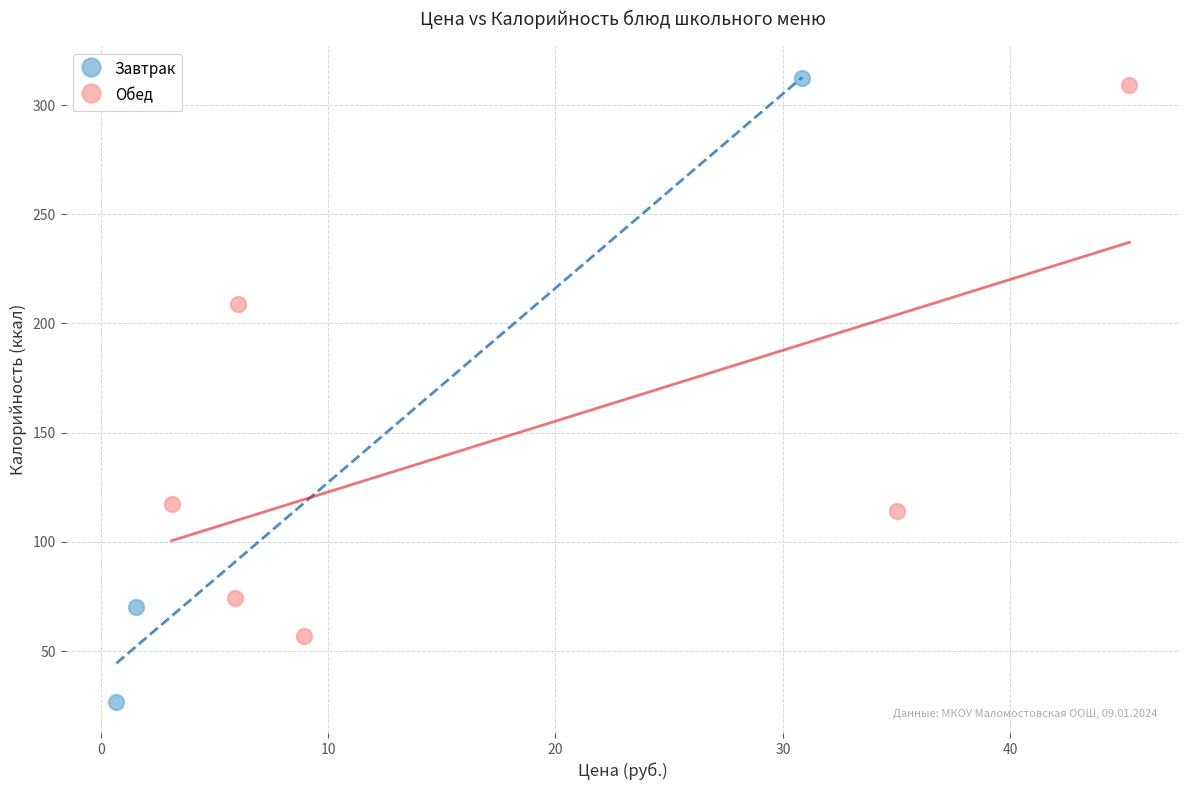

Which series contains the lowest Y value?

Завтрак